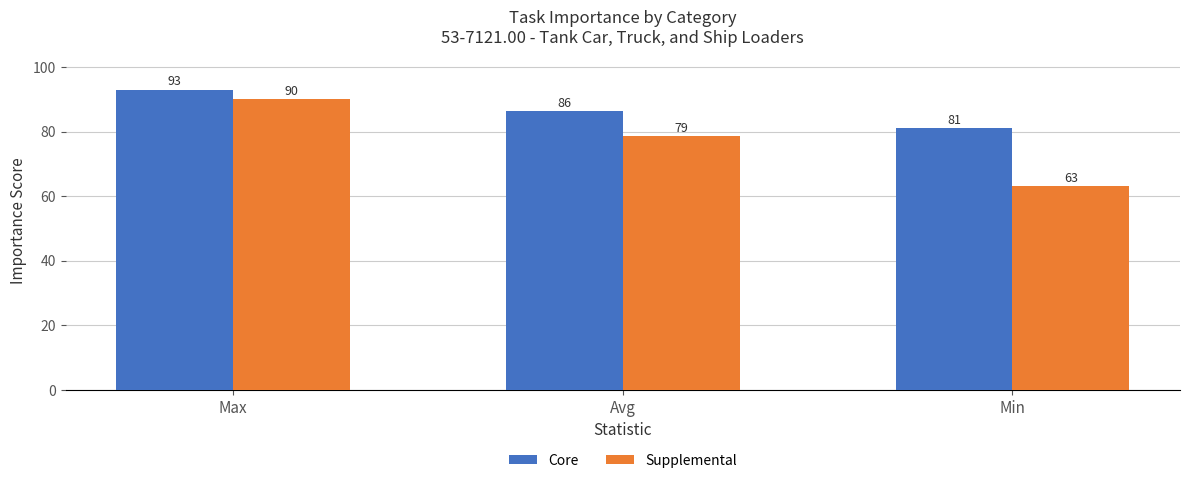

What is the difference between the Core values at Min and Avg?

5.3